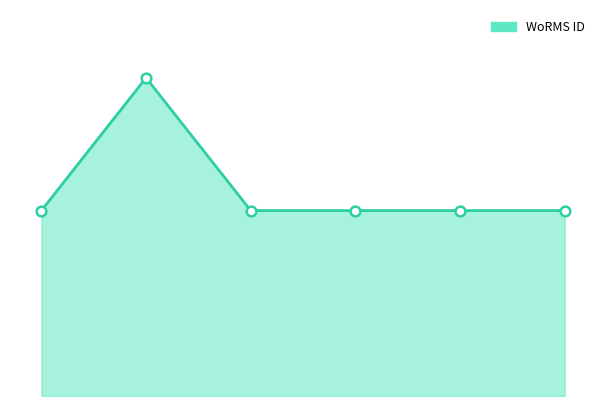

How many interior local peaks (higher than both neighbors) does the data have?

1